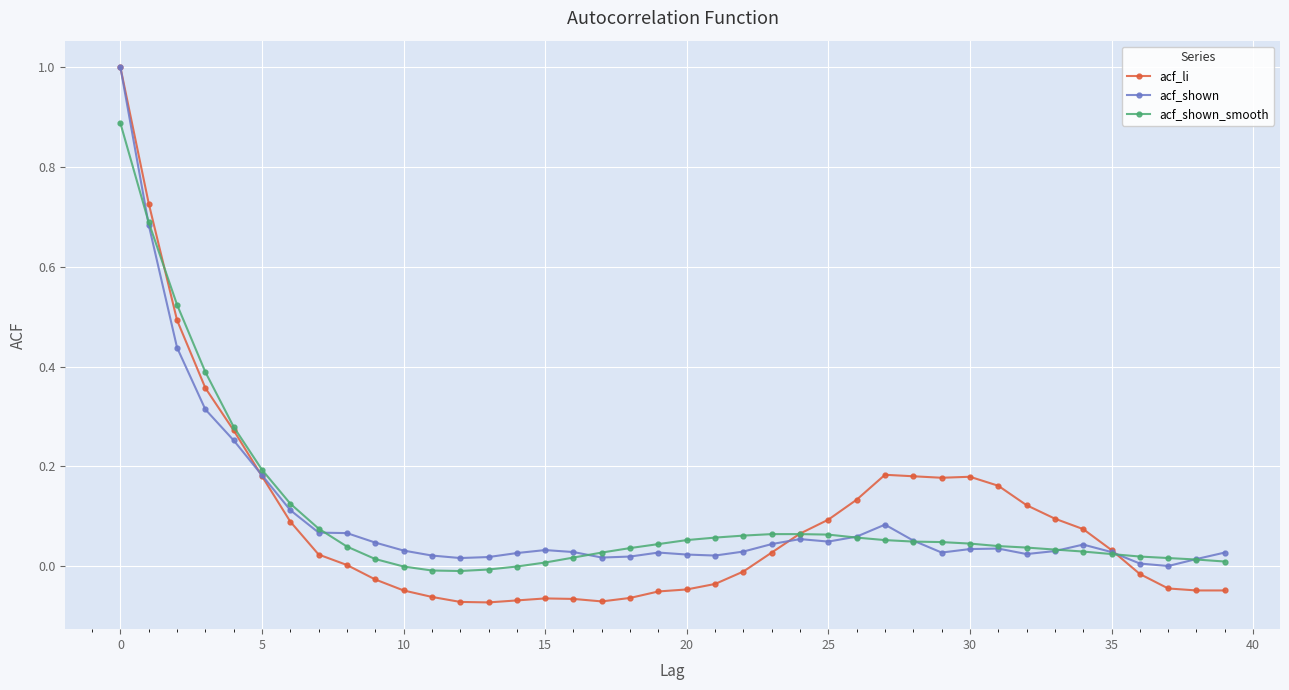

At how many categories does at least one series exceed 0?

40